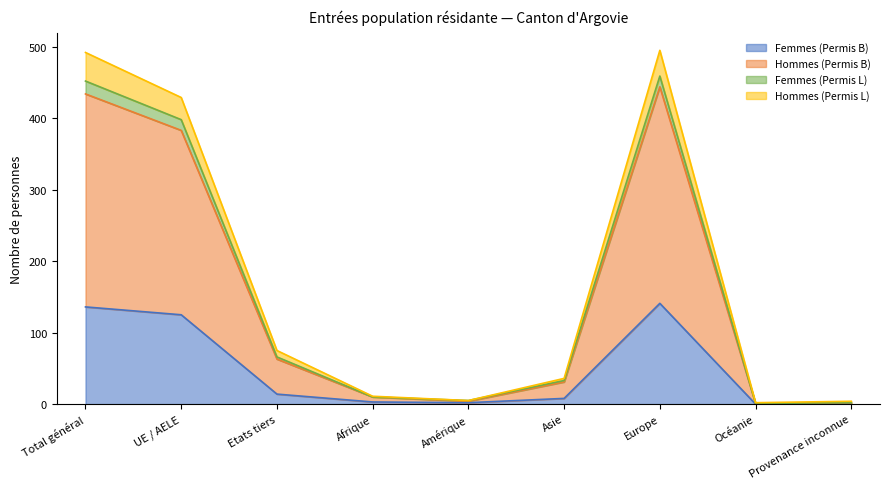

Where does the Hommes (Permis L) series first go above 31?

Total général